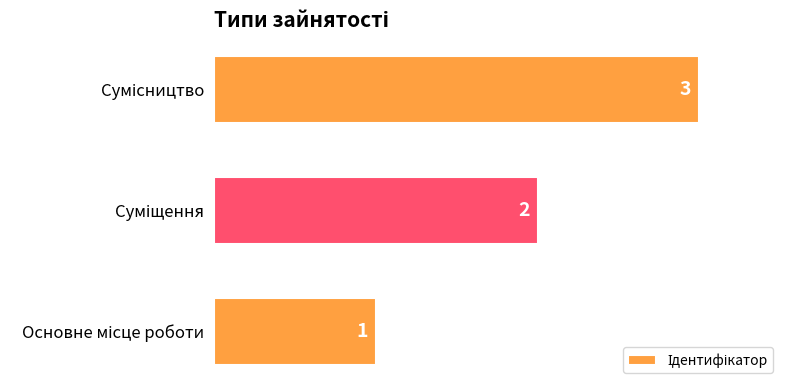

How many values are between 1 and 3?

3